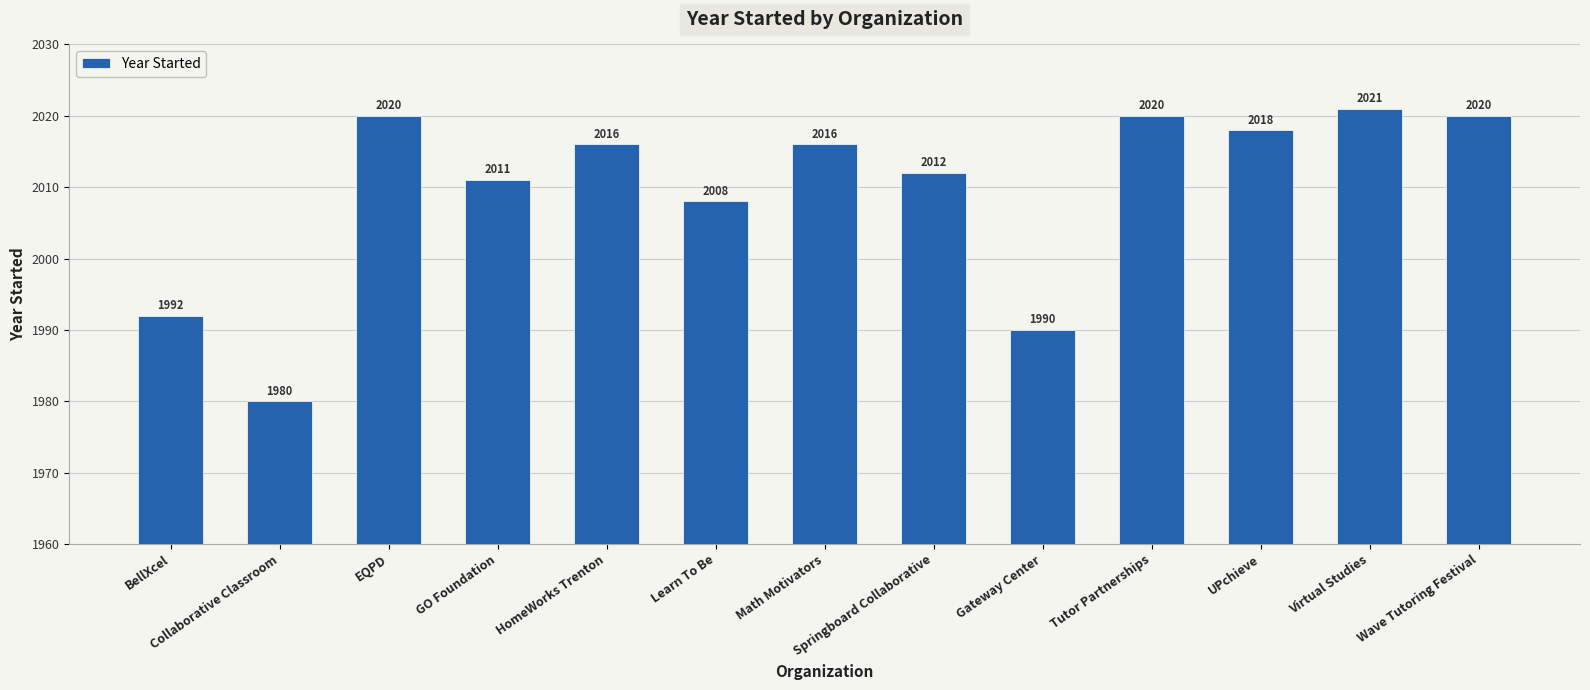

Which label corresponds to the largest value in the chart?

Virtual Studies